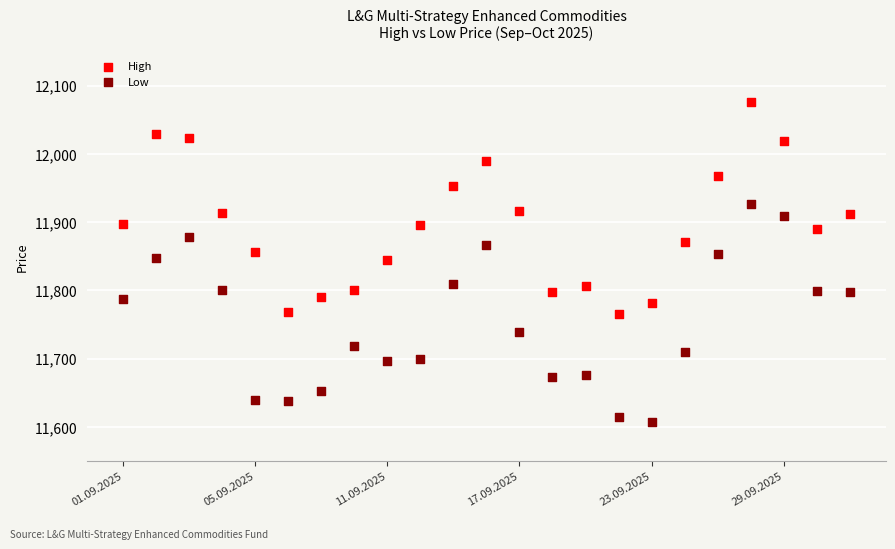

What are all the series names shown in the legend?

High, Low